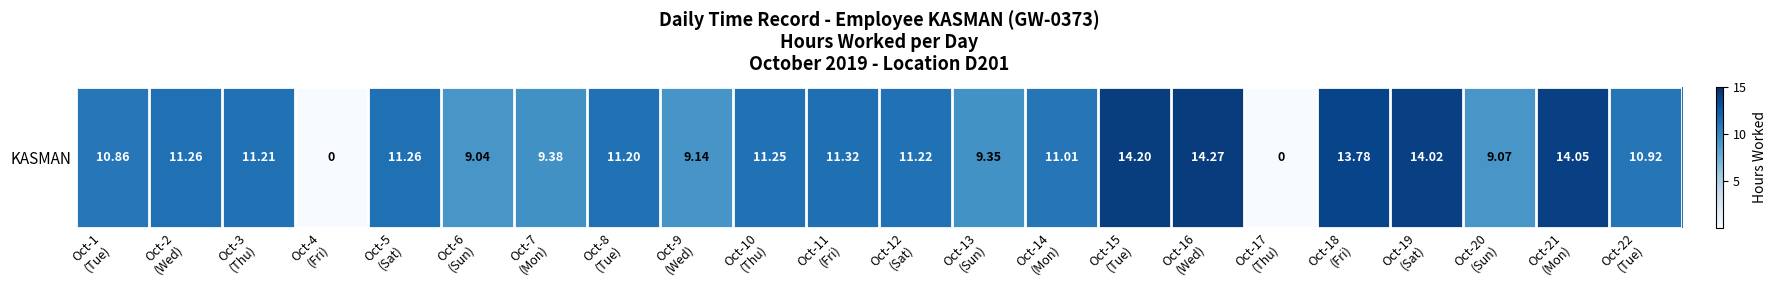

How many positive values are there?

20